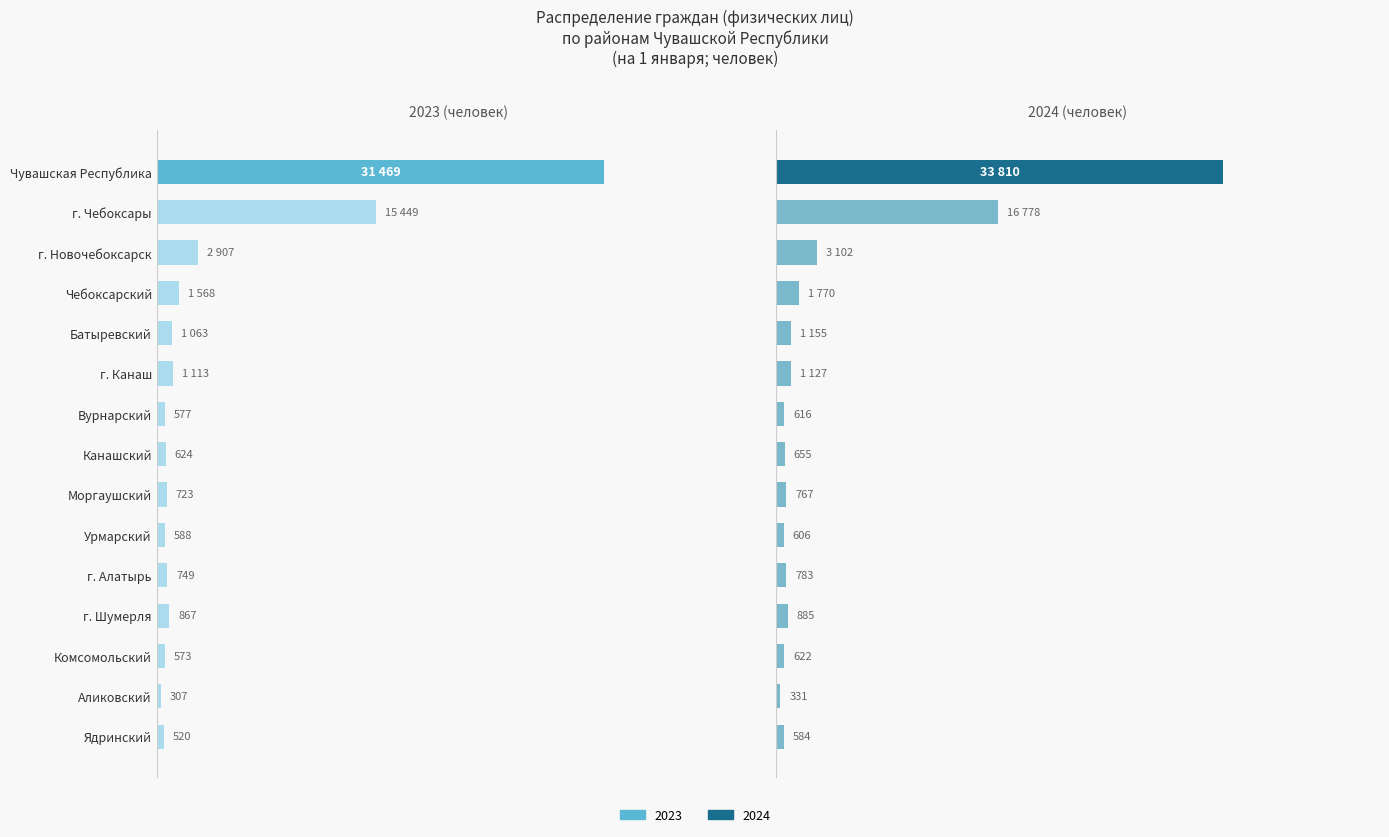

Rank the categories by 2024 value from lowest to highest.

Аликовский, Ядринский, Урмарский, Вурнарский, Комсомольский, Канашский, Моргаушский, г. Алатырь, г. Шумерля, г. Канаш, Батыревский, Чебоксарский, г. Новочебоксарск, г. Чебоксары, Чувашская Республика